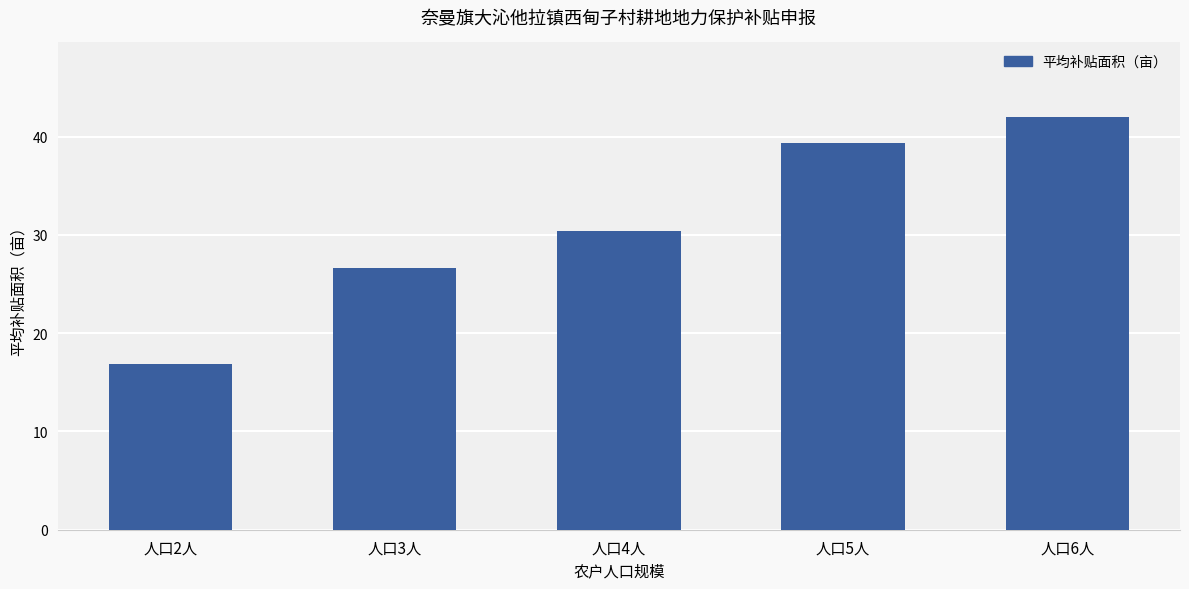

What is the maximum value shown in the chart?

42.0